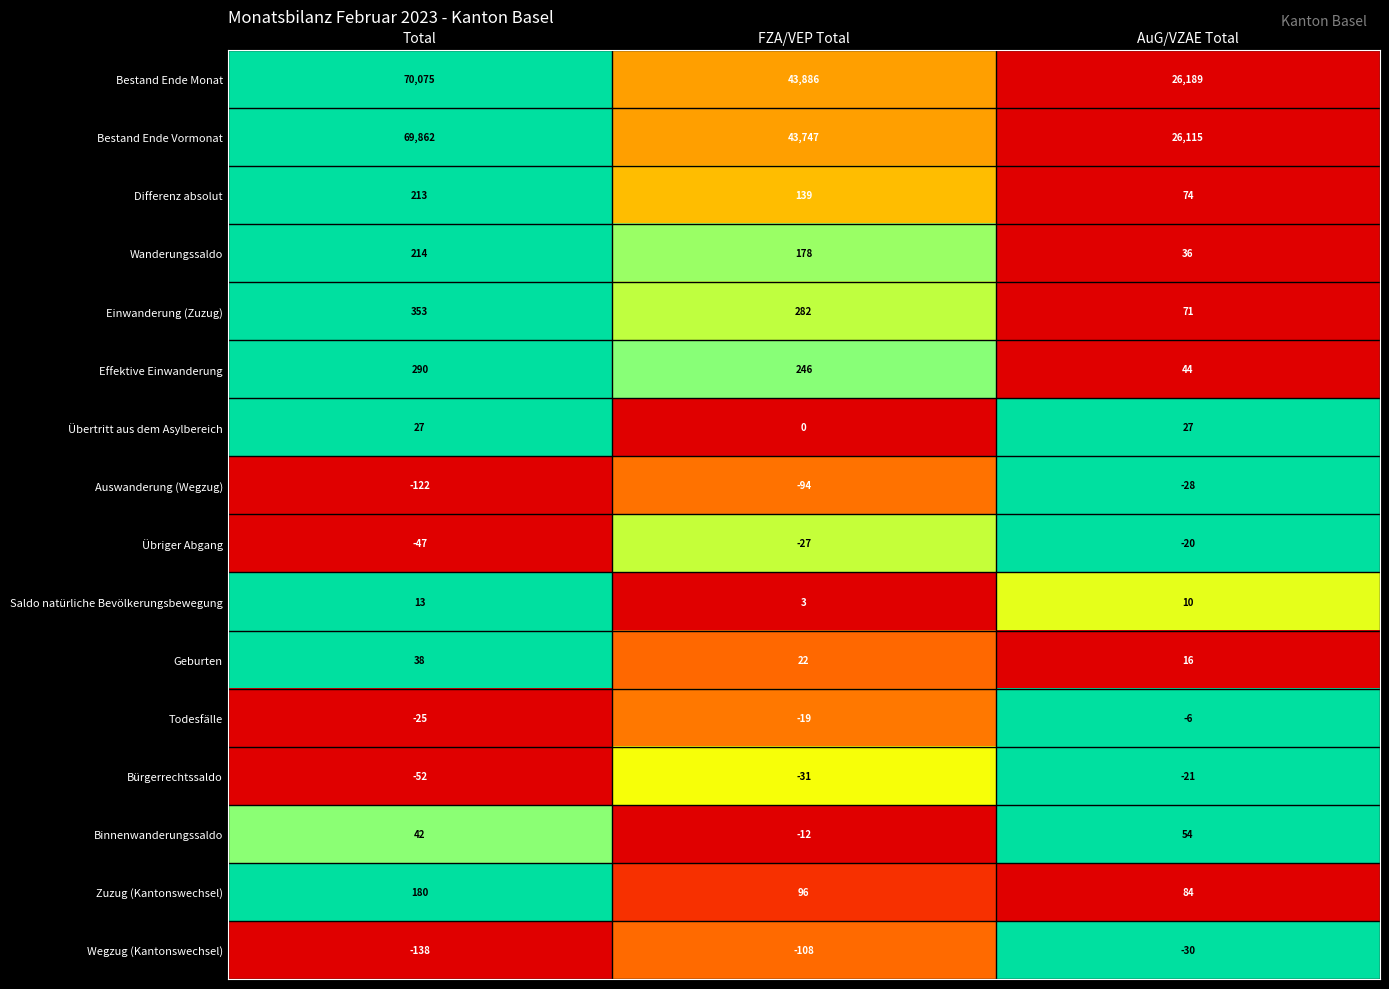

Which series has the widest spread of values?

Bestand Ende Monat